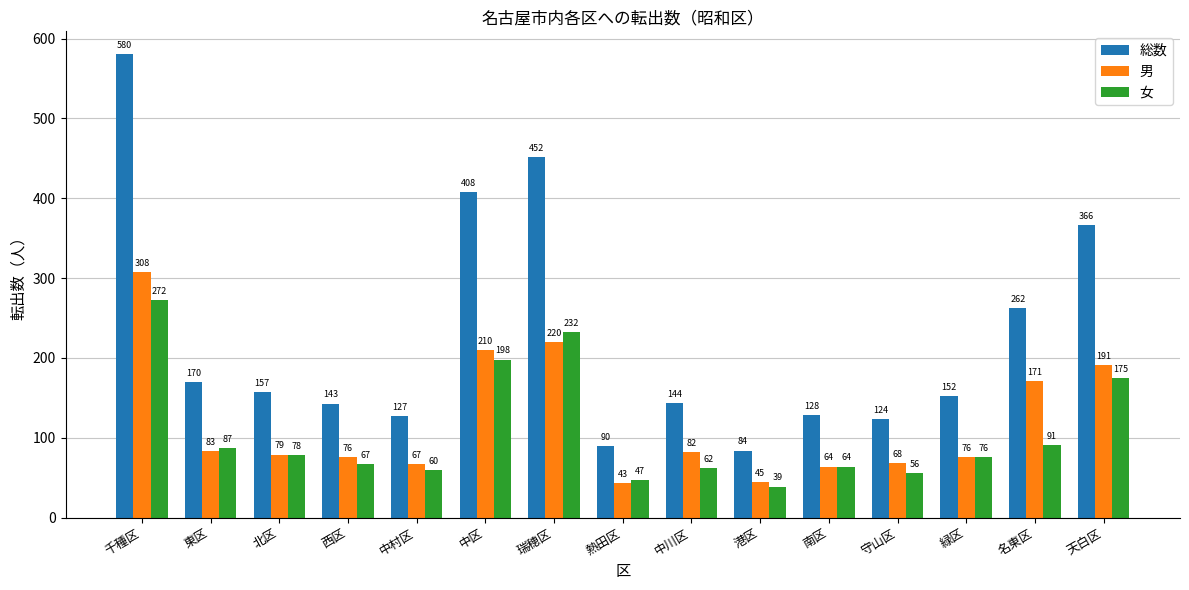

The 総数 series shows 279 at 千種区. True or false?

False